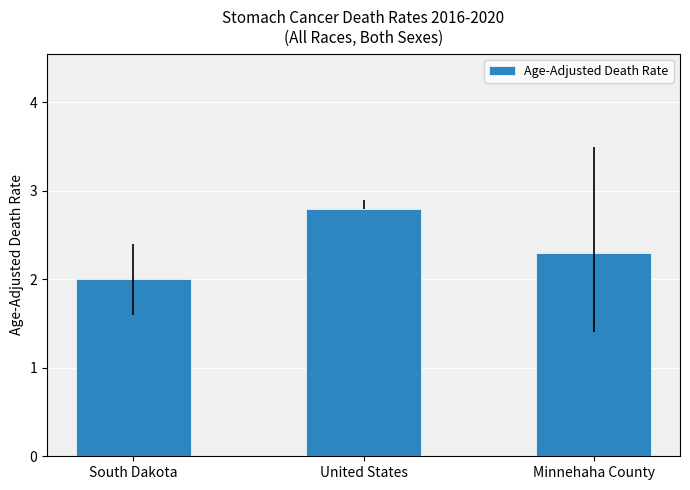

Which label corresponds to the smallest value in the chart?

South Dakota